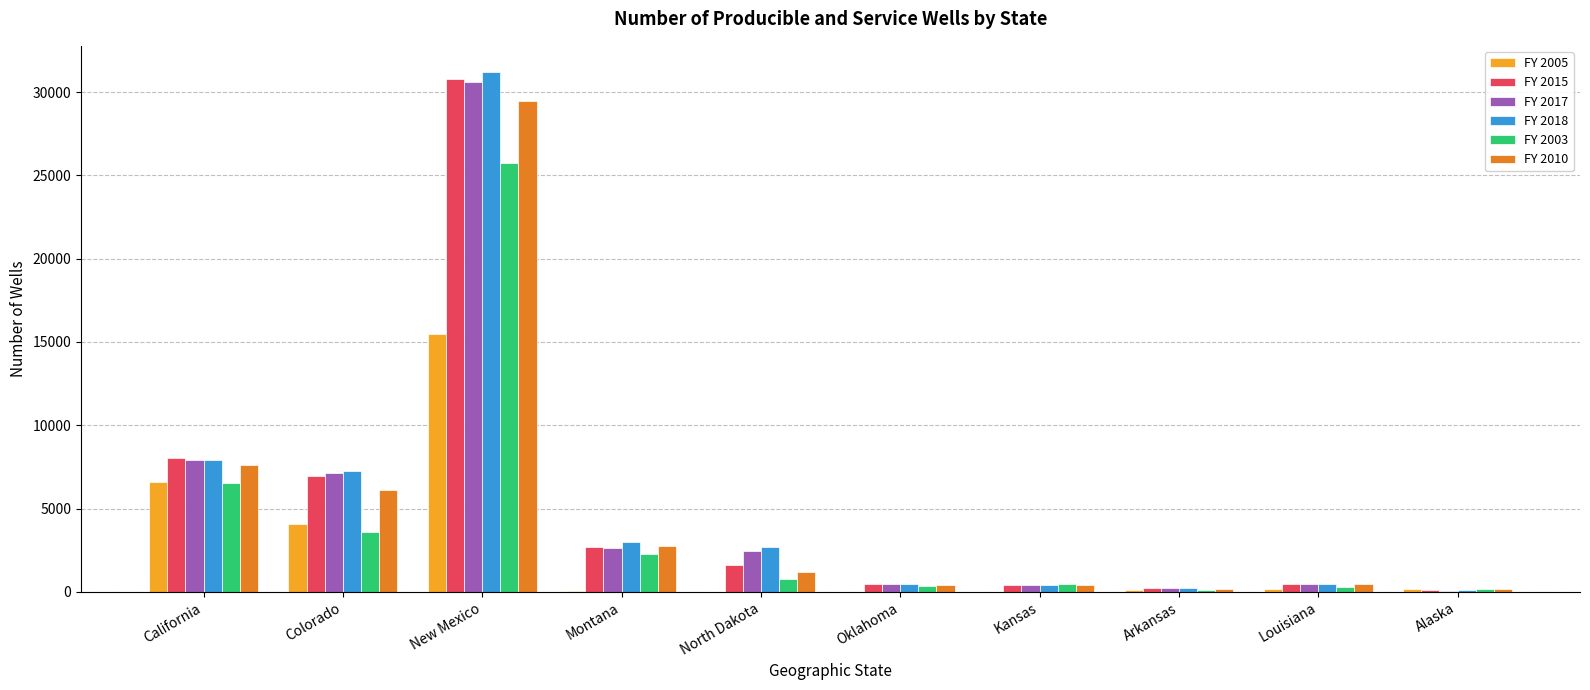

Between California and Colorado, which series saw the biggest shift?

FY 2003